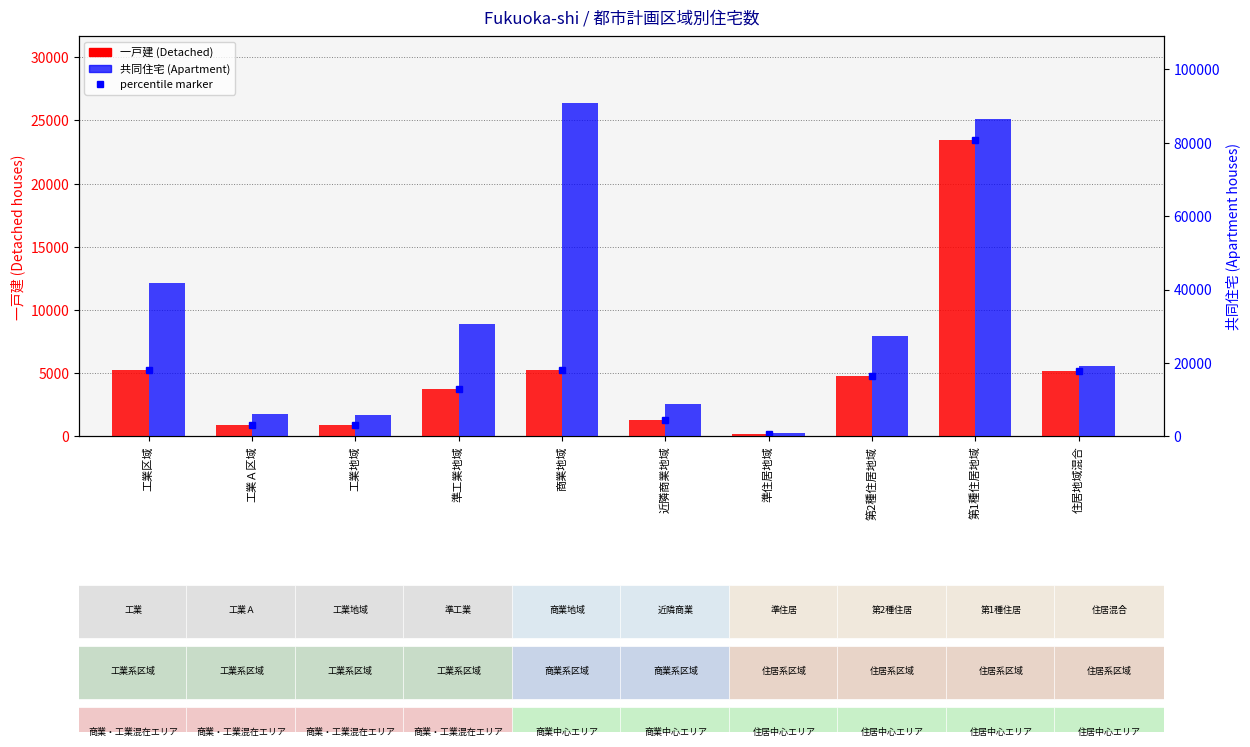

Reading left to right, transcribe all the data shown in this chart.

一戸建 (Detached): 工業区域=5244	工業Ａ区域=921	工業地域=899	準工業地域=3718	商業地域=5278	近隣商業地域=1280	準住居地域=179	第2種住居地域=4762	第1種住居地域=23441	住居地域混合=5149
共同住宅 (Apartment): 工業区域=41724	工業Ａ区域=6168	工業地域=5867	準工業地域=30503	商業地域=90753	近隣商業地域=8777	準住居地域=1048	第2種住居地域=27349	第1種住居地域=86505	住居地域混合=19094